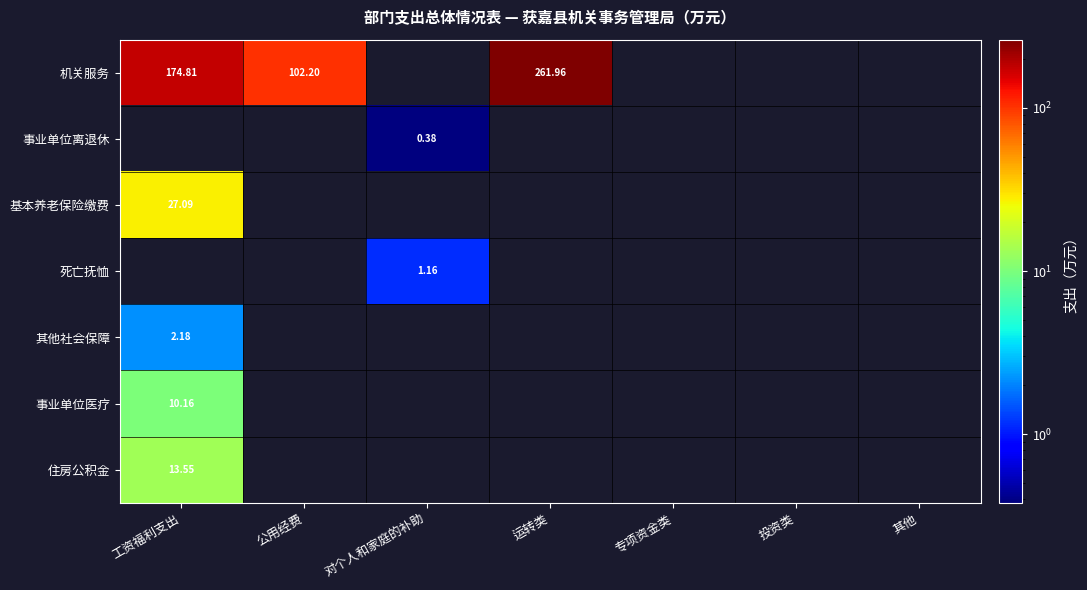

What is the maximum value shown in the chart?

262.0